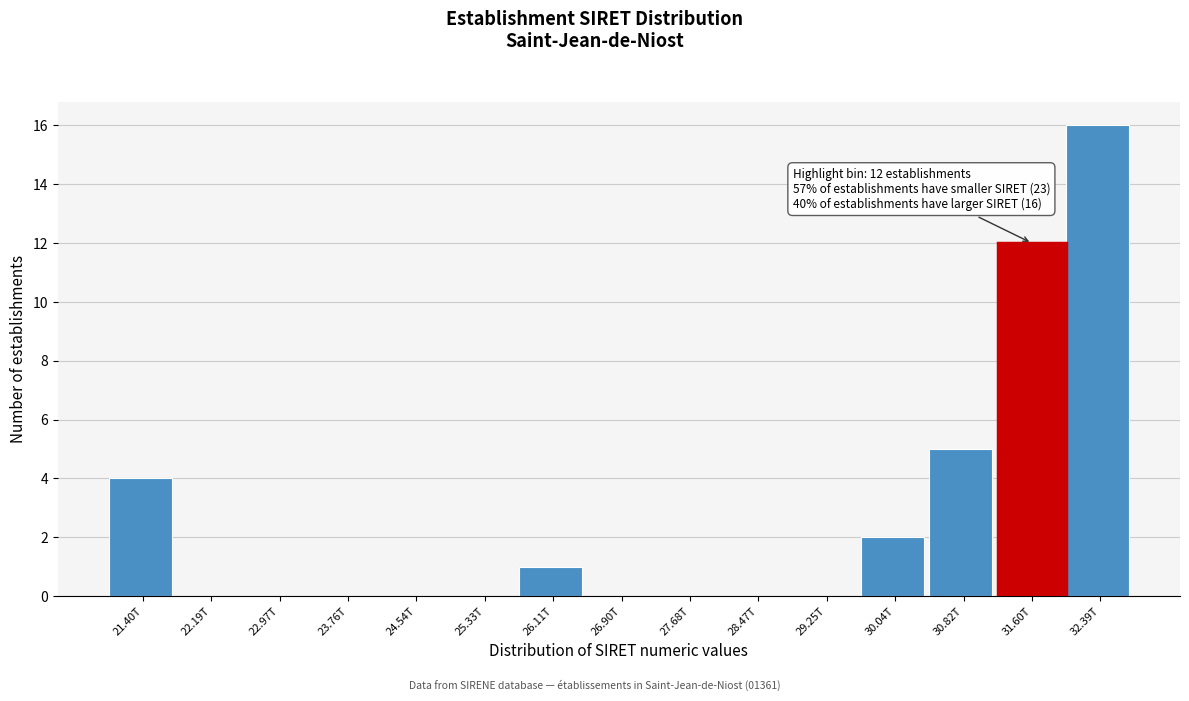

Reading left to right, list all the values displayed in this chart.

21.40T=4	22.19T=0	22.97T=0	23.76T=0	24.54T=0	25.33T=0	26.11T=1	26.90T=0	27.68T=0	28.47T=0	29.25T=0	30.04T=2	30.82T=5	31.60T=12	32.39T=16